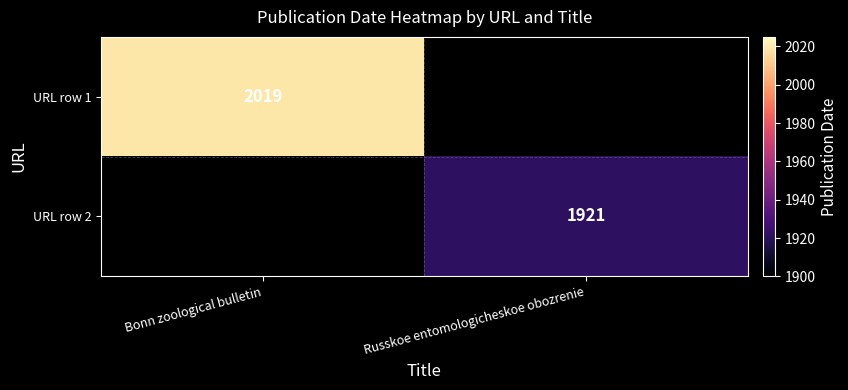

Is it true that URL row 1 equals 2019 at Bonn zoological bulletin?

True